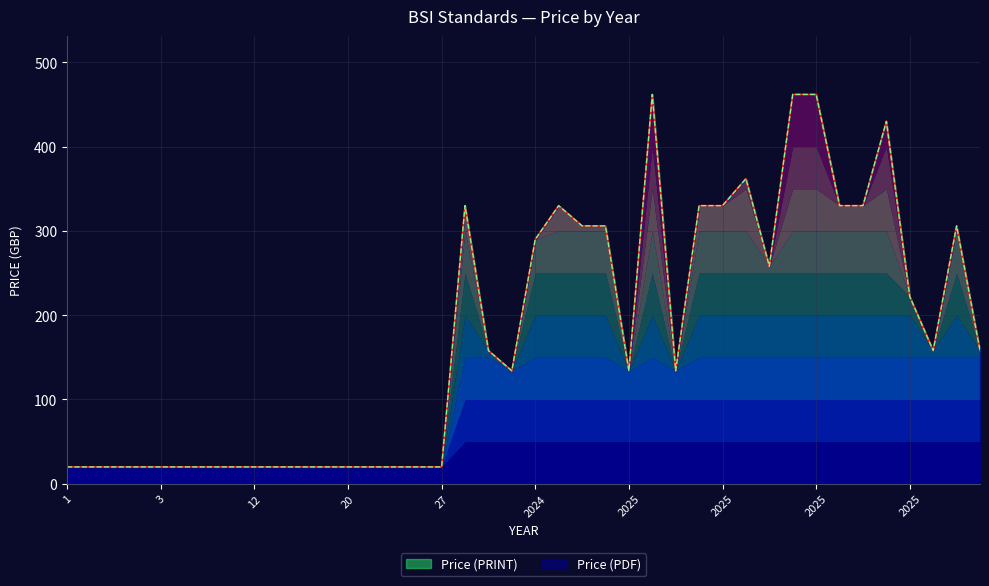

Rank the series at 2025 from lowest to highest value.

Price (PDF), Price (PRINT)